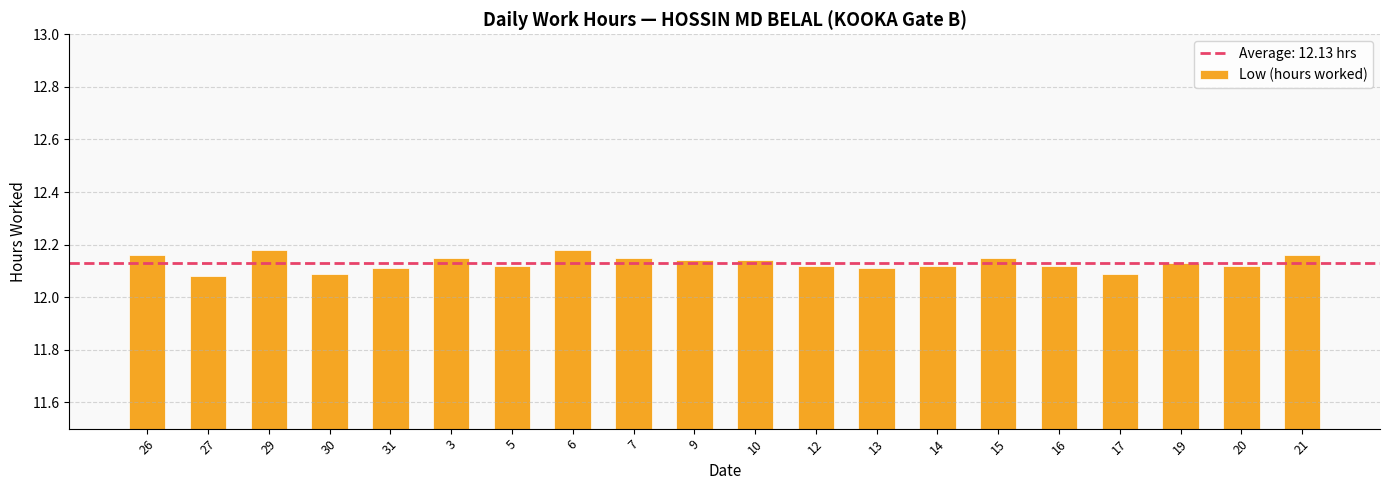

What is the label of the 16th bar from the left?

16